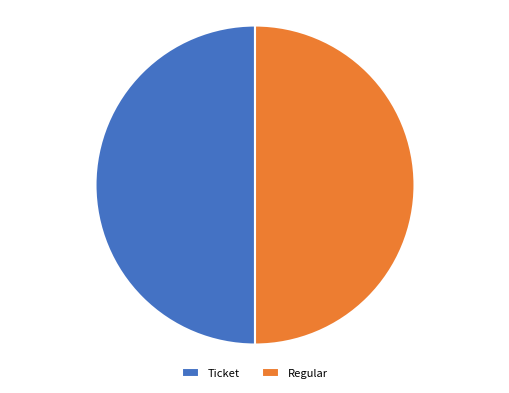

Is the sum of Ticket and Regular greater than half?

Yes